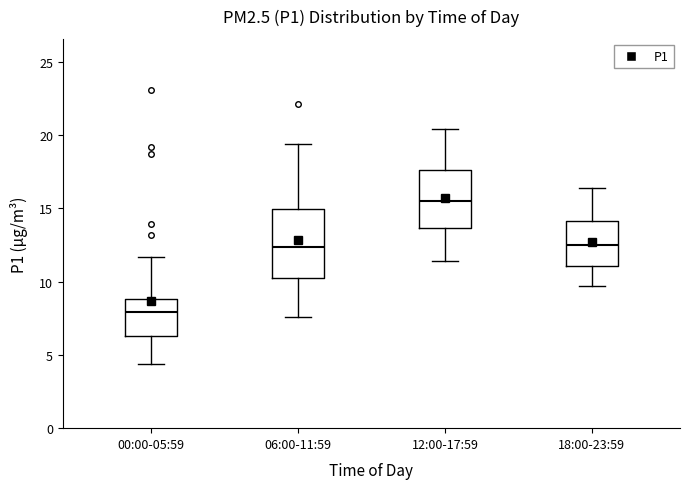

Which box has the highest median line?

12:00-17:59